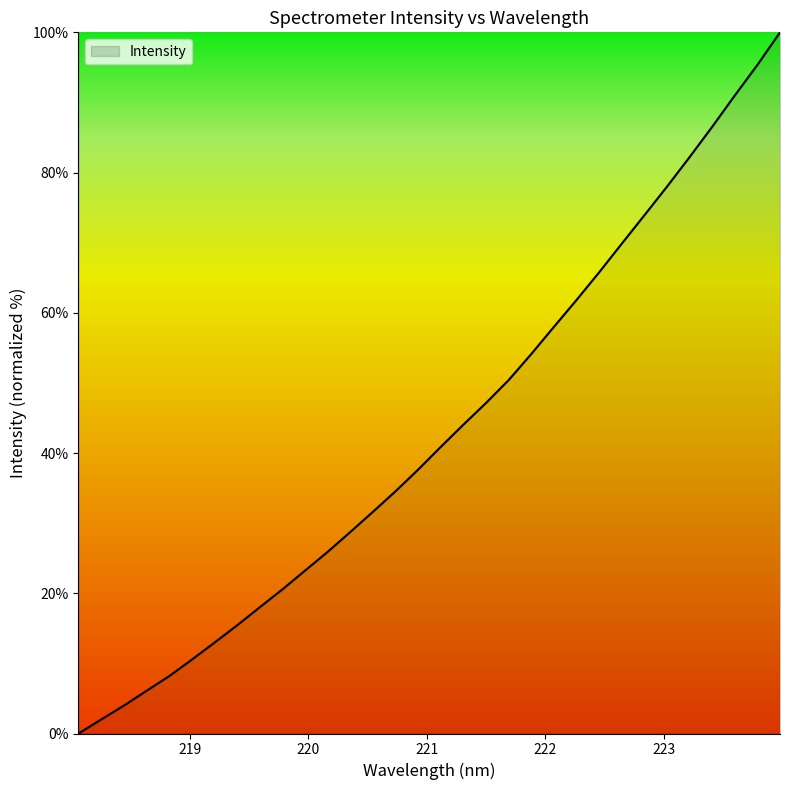

What is the maximum value shown in the chart?

100.0